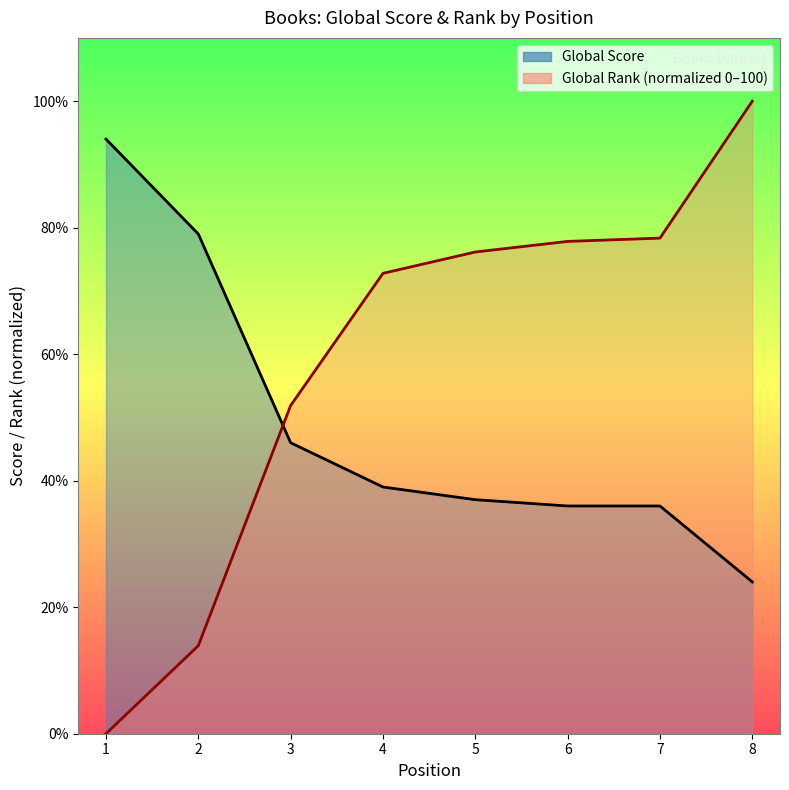

List the series in order of their peak value, highest first.

Global Rank (scaled), Global Score